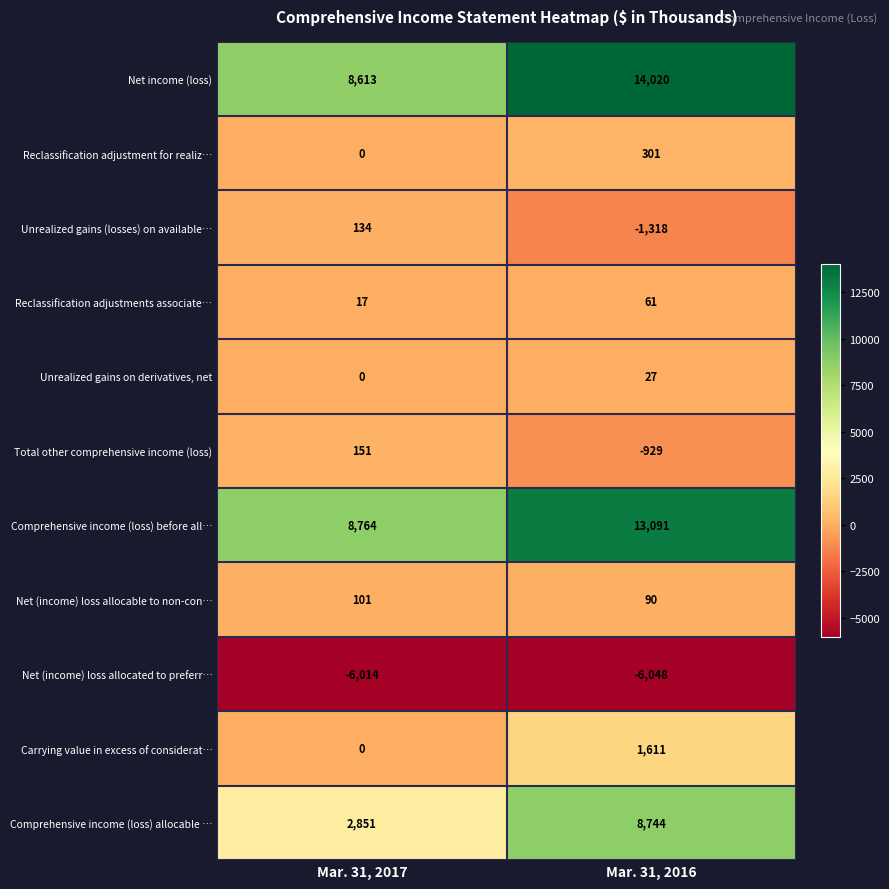

Which series has the widest spread of values?

Comprehensive income (loss) allocable …